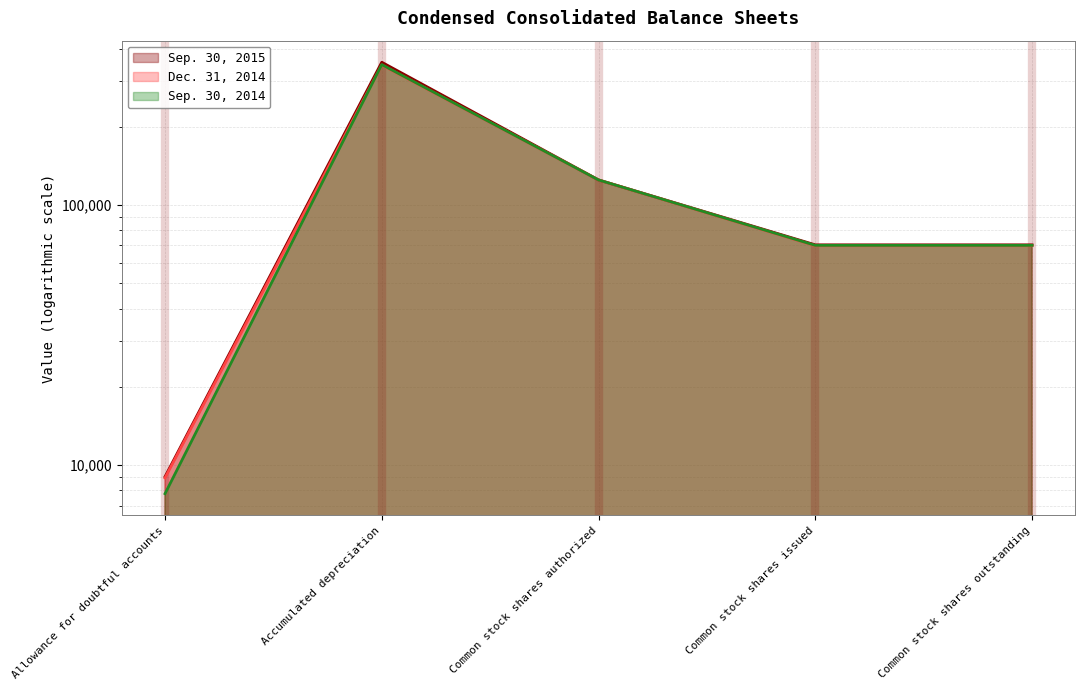

Which series has the largest range (max minus min)?

Sep. 30, 2015